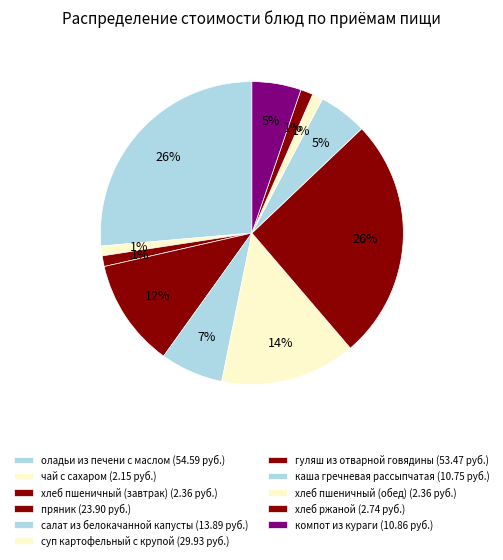

How many segments does this pie chart have?

11